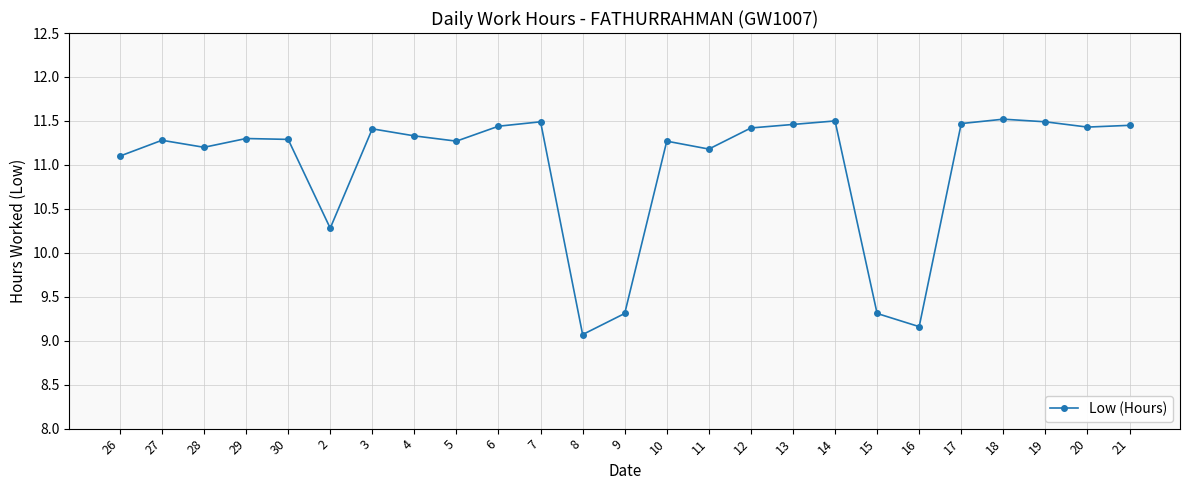

What is the label of the 23rd point from the right?

28